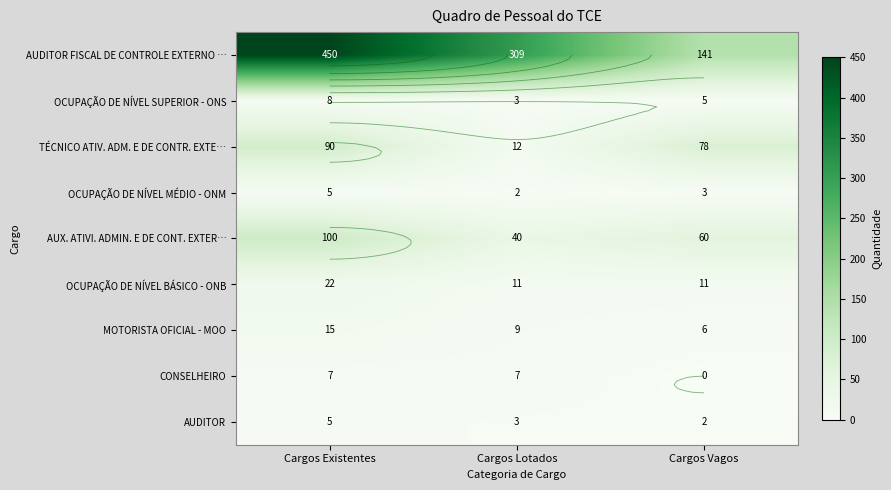

True or false: OCUPAÇÃO DE NÍVEL MÉDIO - ONM has a value of 7 at Cargos Existentes.

False